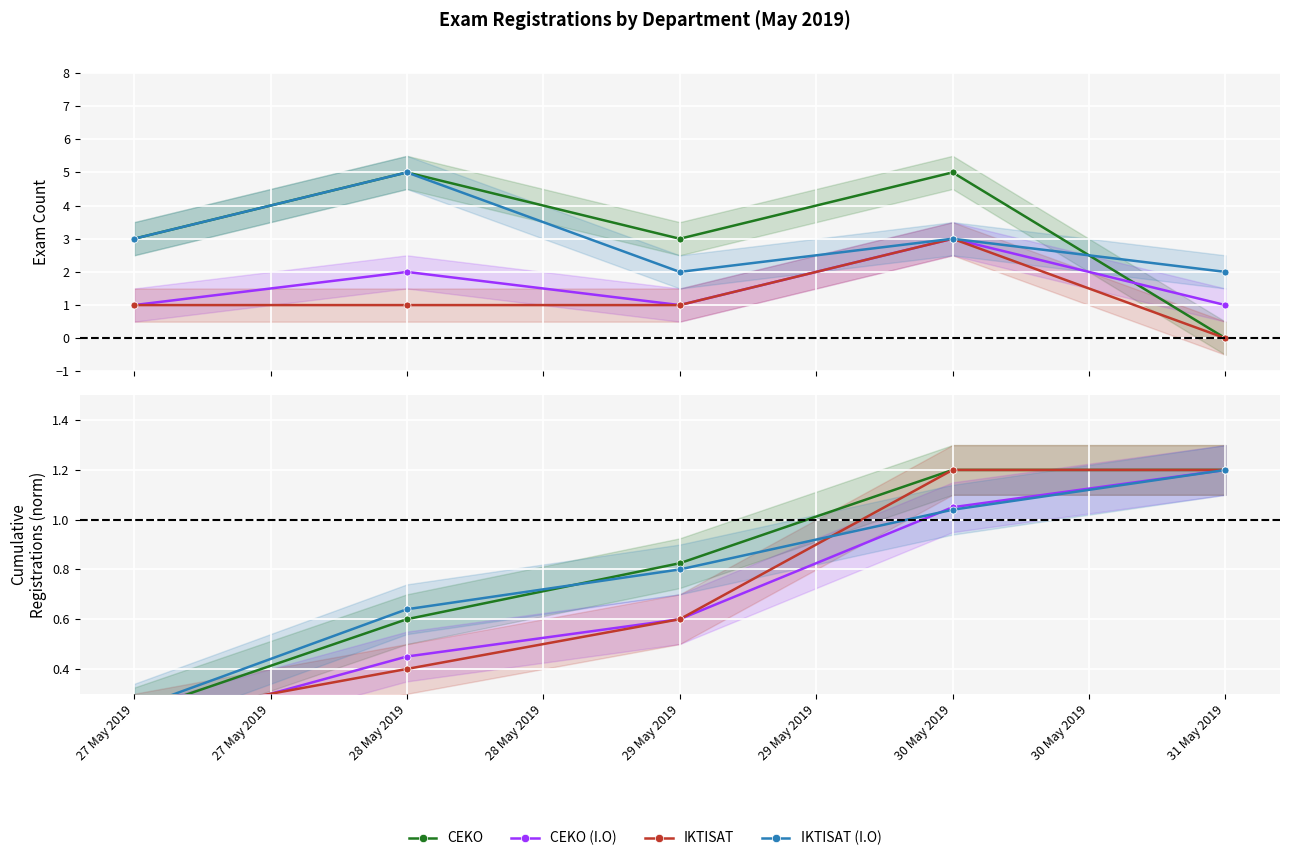

True or false: IKTISAT and CEKO cross at least once.

False